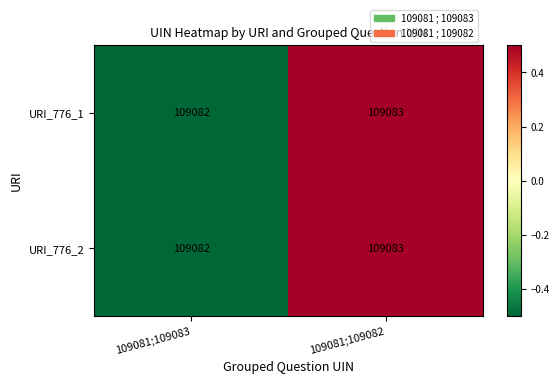

The value of URI_776_2 at 109081;109082 is 109083. True or false?

True